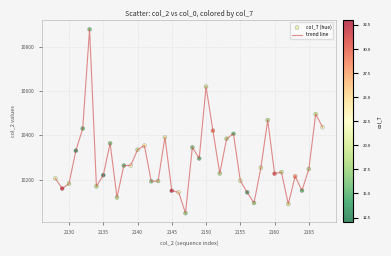

What is the difference between the maximum and minimum values?

830